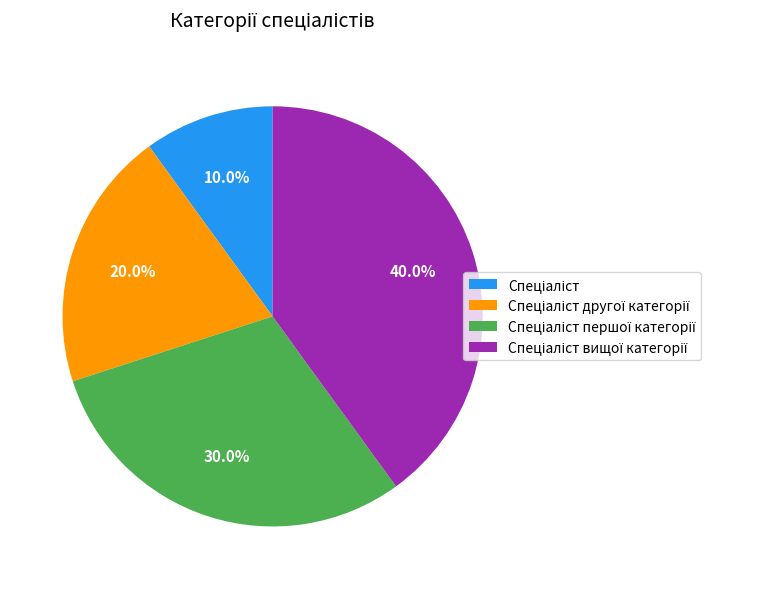

Is there a majority slice in this chart?

No